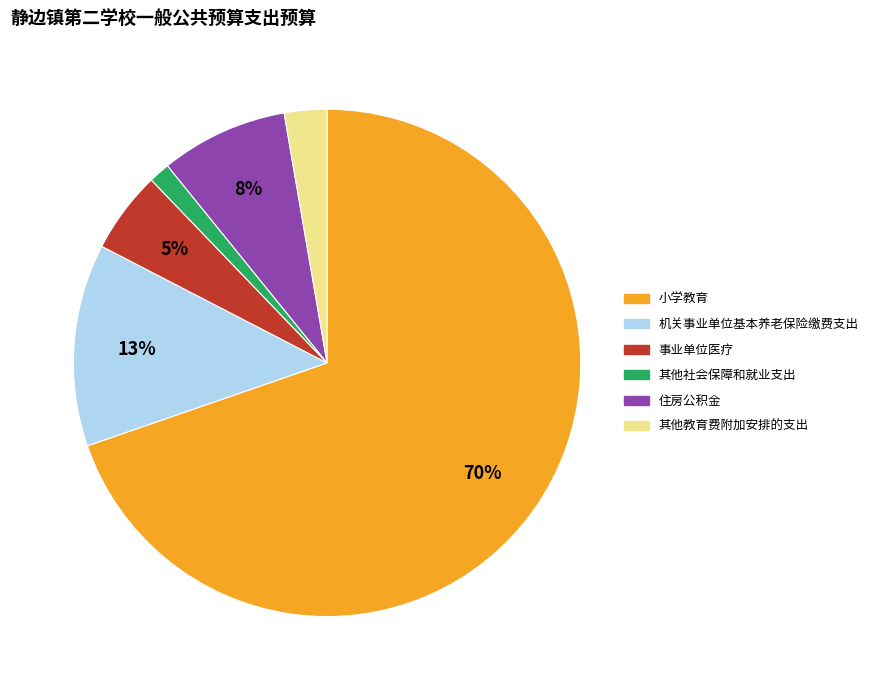

Which has a higher value, 小学教育 or 其他社会保障和就业支出?

小学教育